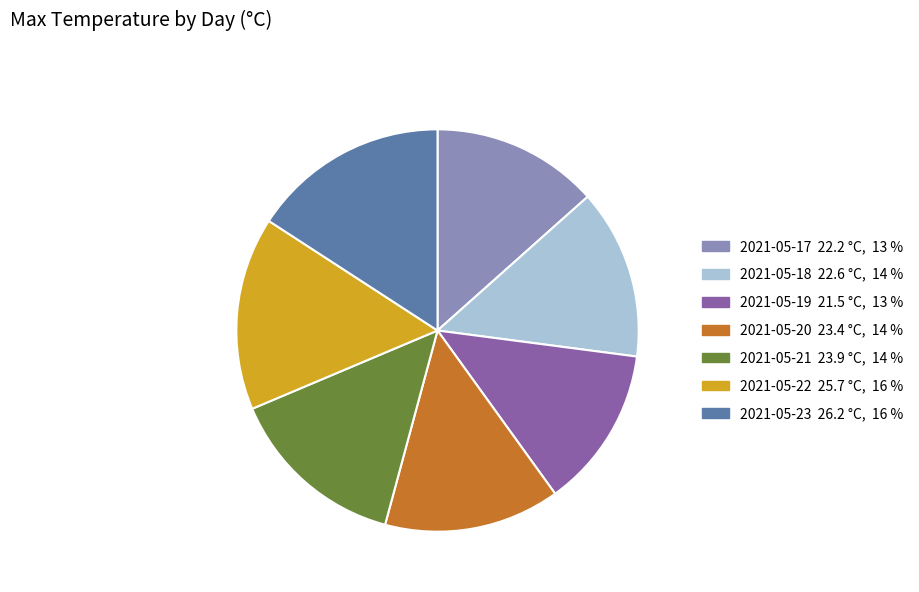

Is there a majority slice in this chart?

No